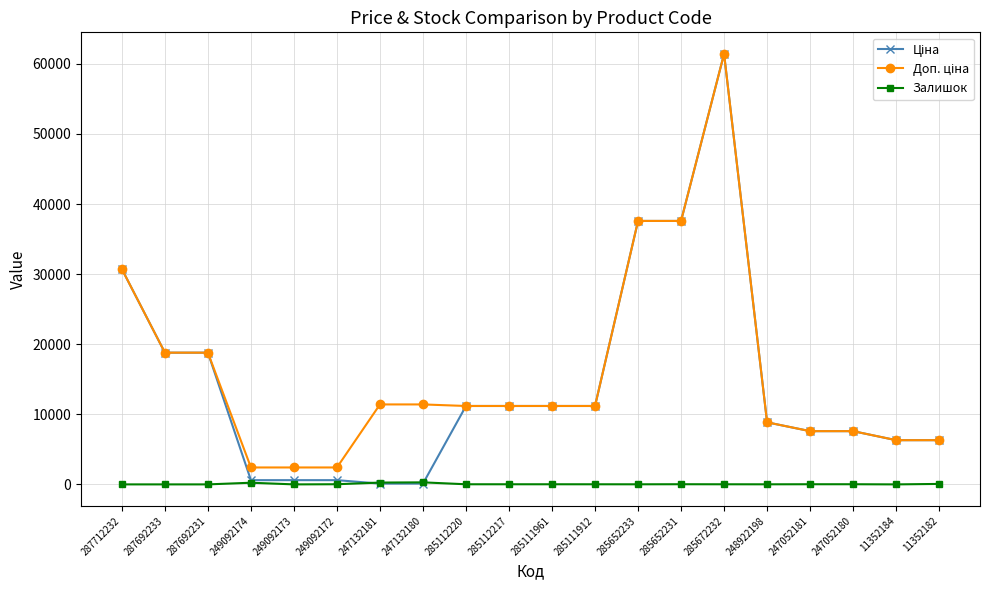

At which category is the sum across all series the highest?

285672232